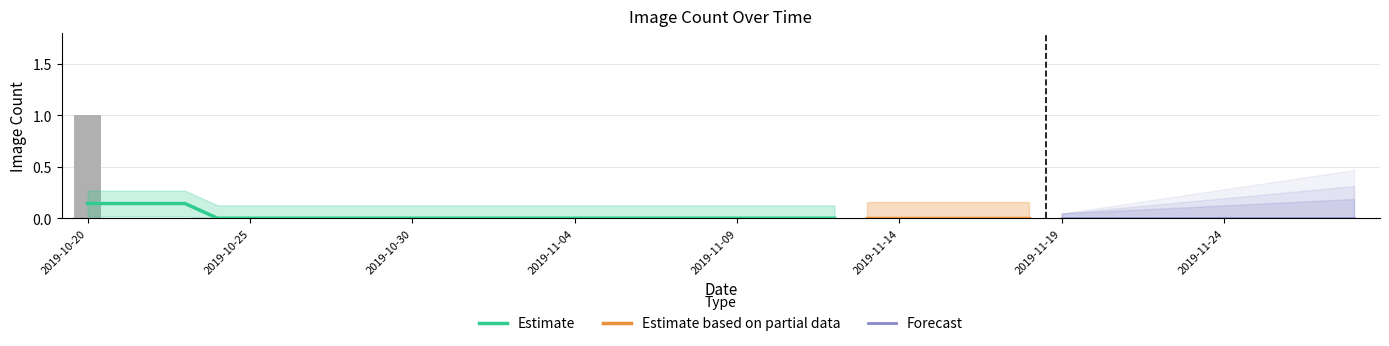

The chart shows a value of 0 at 2019-11-12. True or false?

False